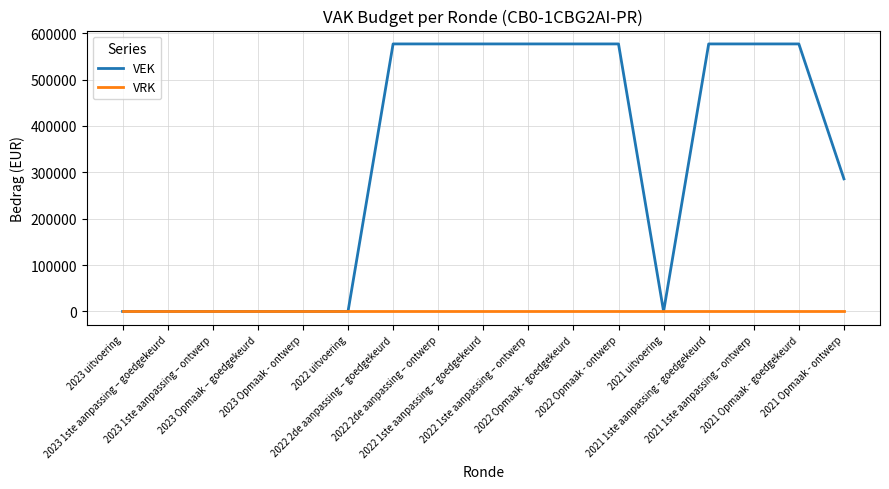

Which series has the largest total across all categories?

VEK